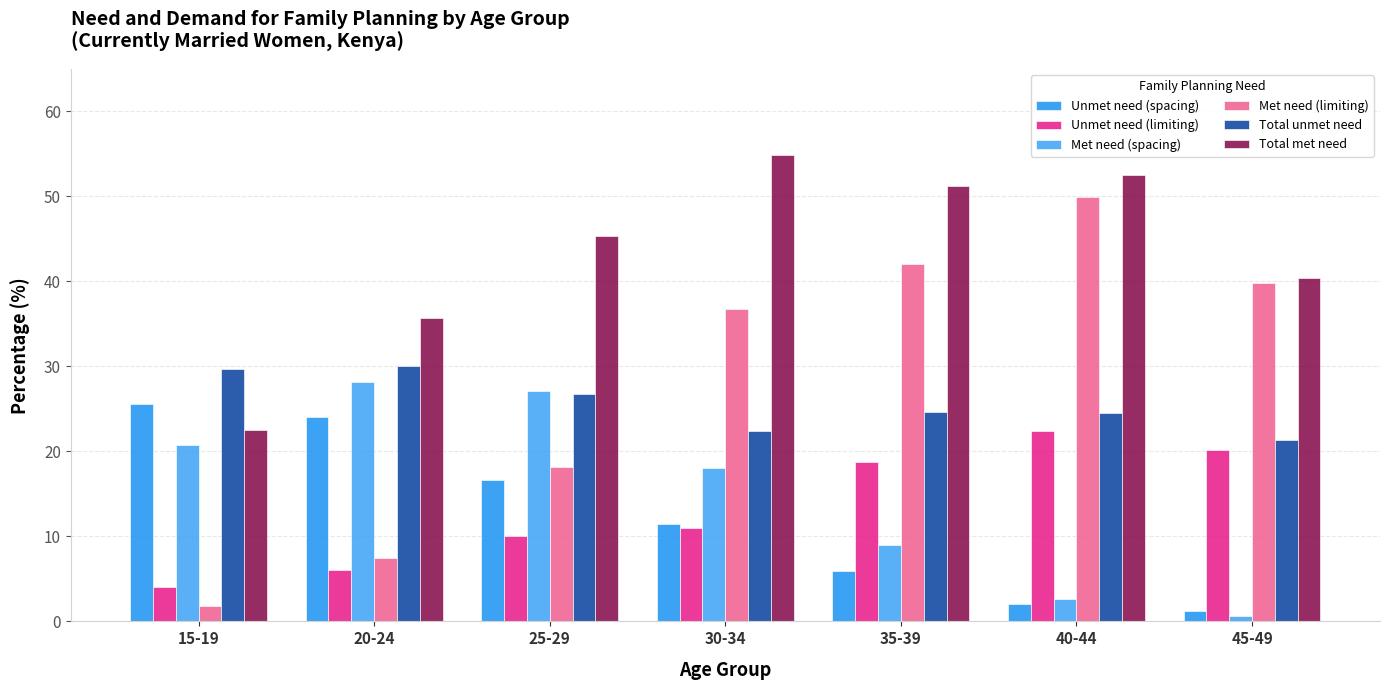

What is the minimum value shown in the chart?

0.6